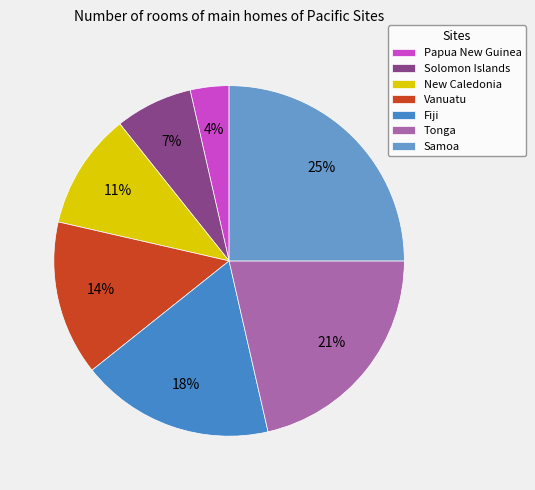

Does Solomon Islands account for over 50% of the chart?

No